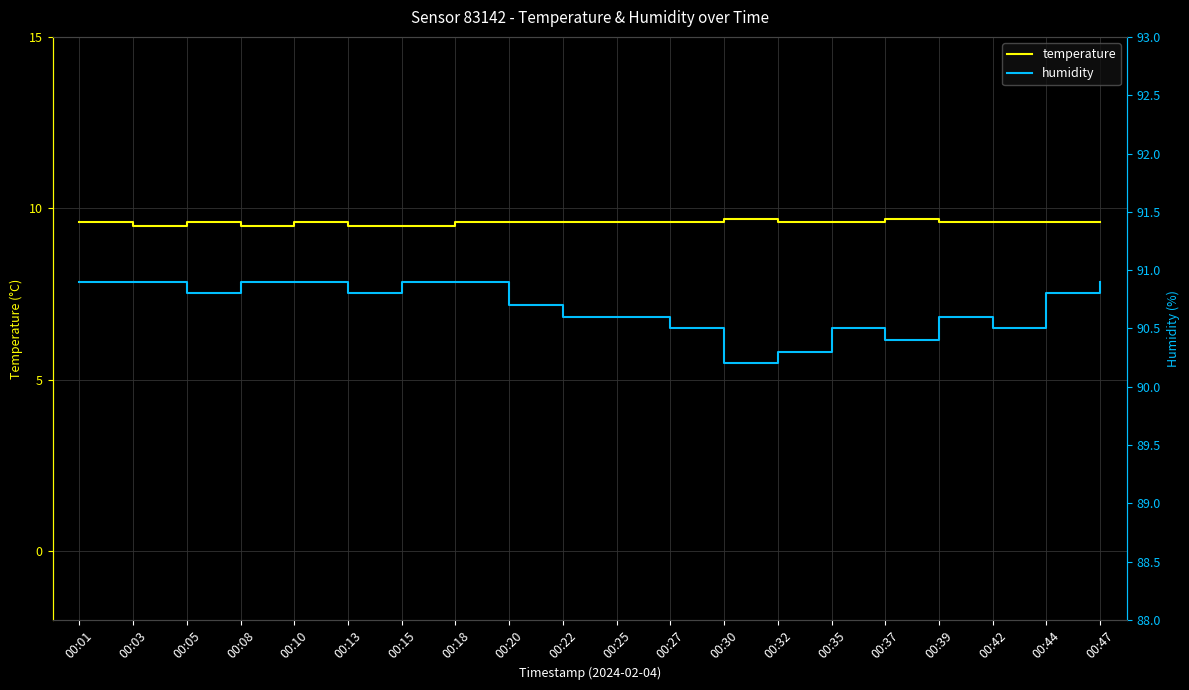

At 00:08, list the series in order from smallest to largest.

temperature, humidity